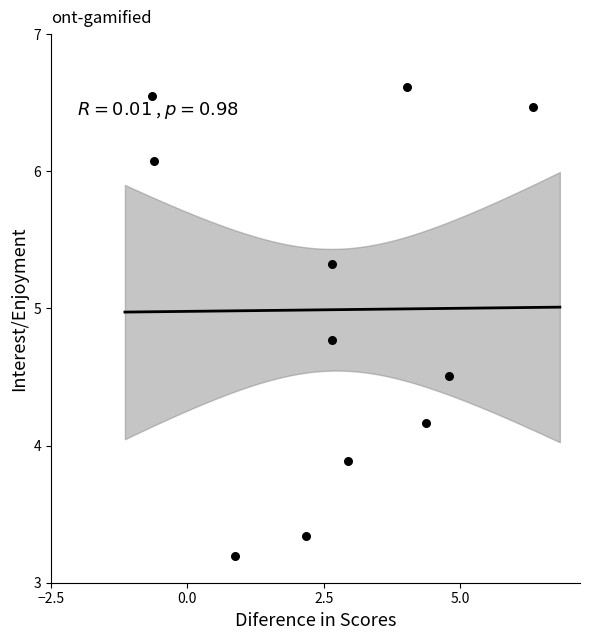

What is the range of Y values (max minus min)?

3.4